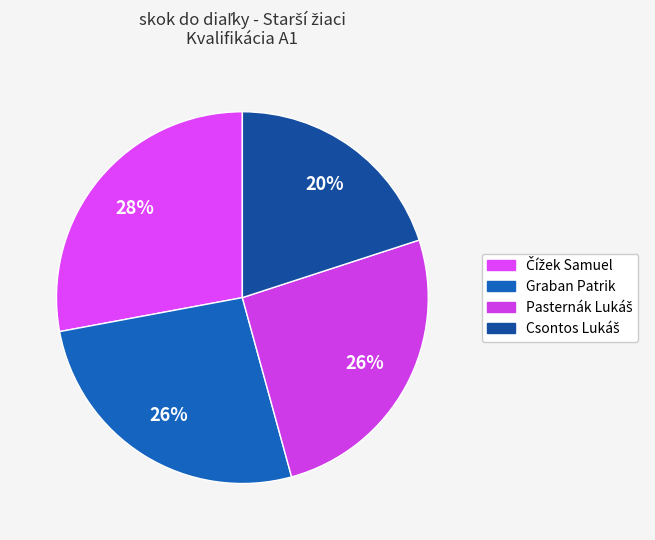

To the nearest percent, what is the average slice percentage?

25%